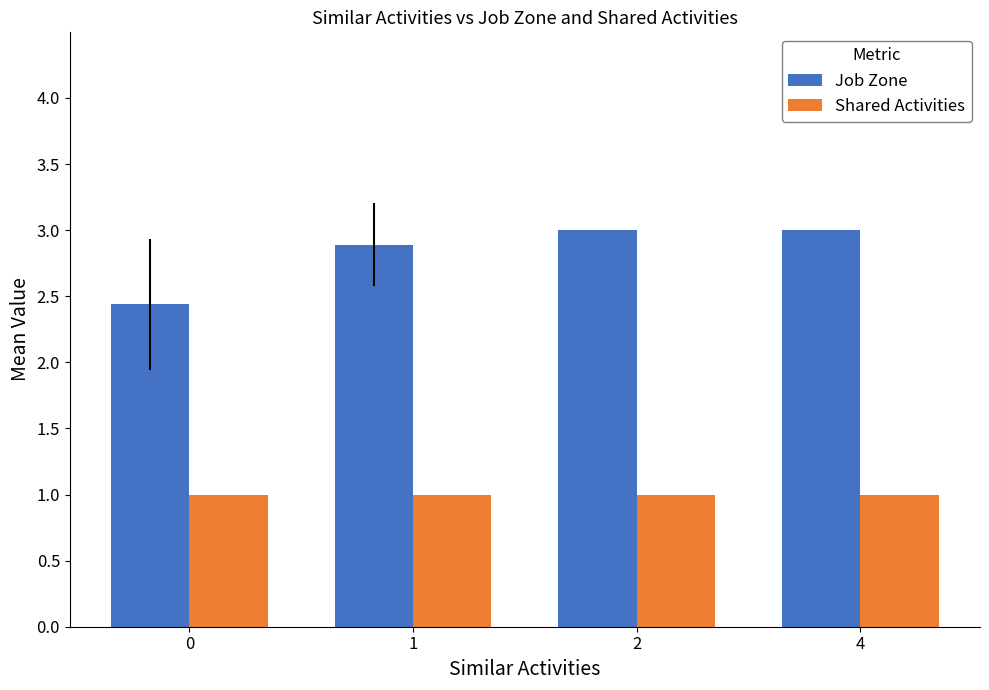

What is the sum of the Shared Activities values at 2 and 0?

2.0